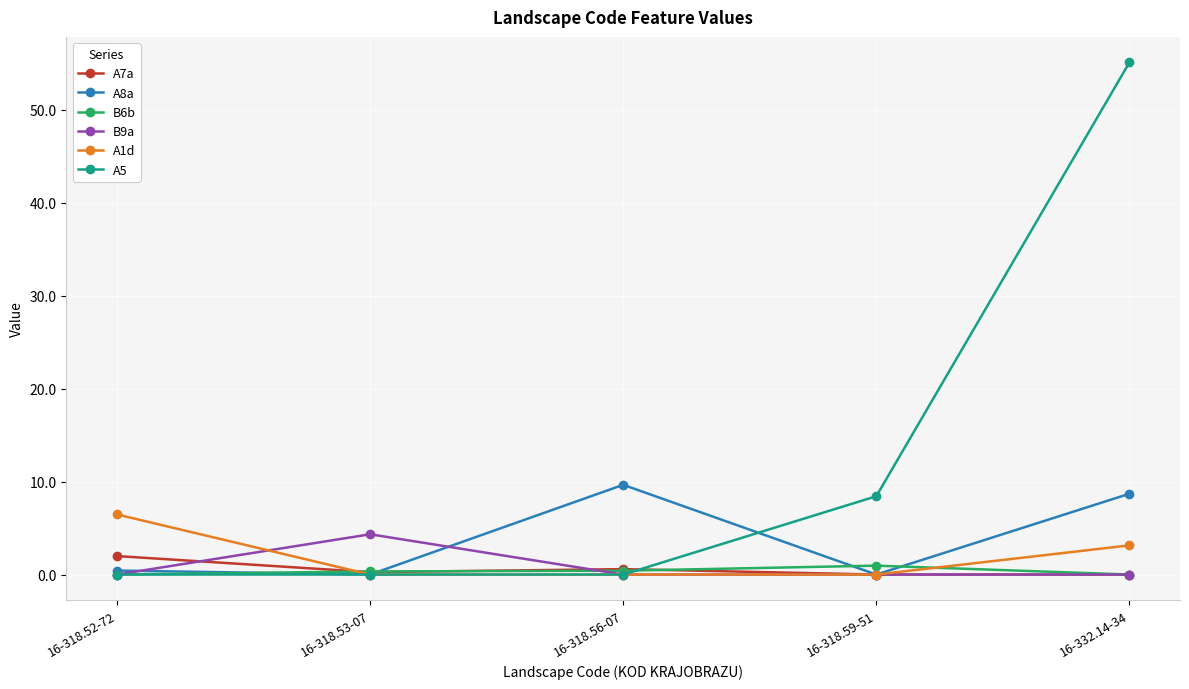

True or false: A5 has more than 2 points higher than both neighbors.

False